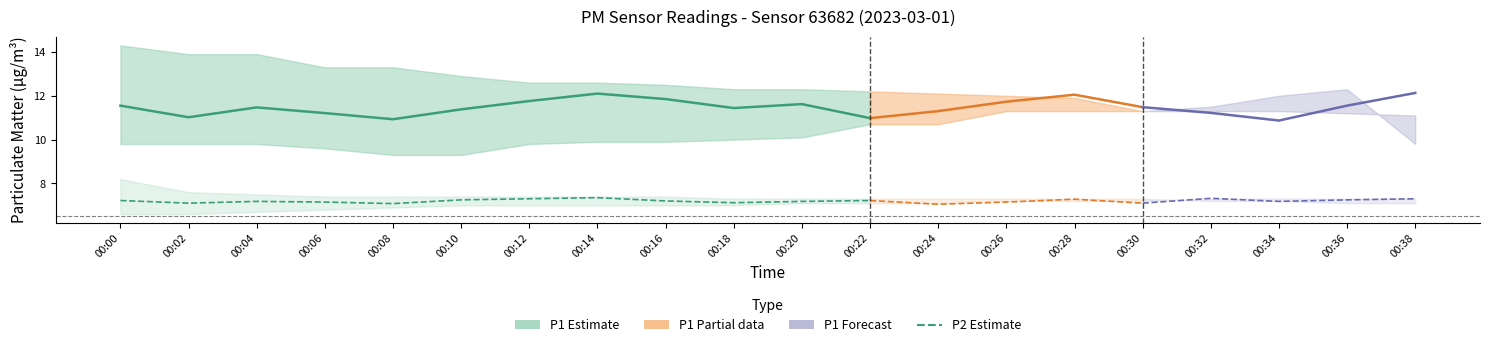

What is the sum of the P1_mean values at 00:08 and 00:02?

21.9